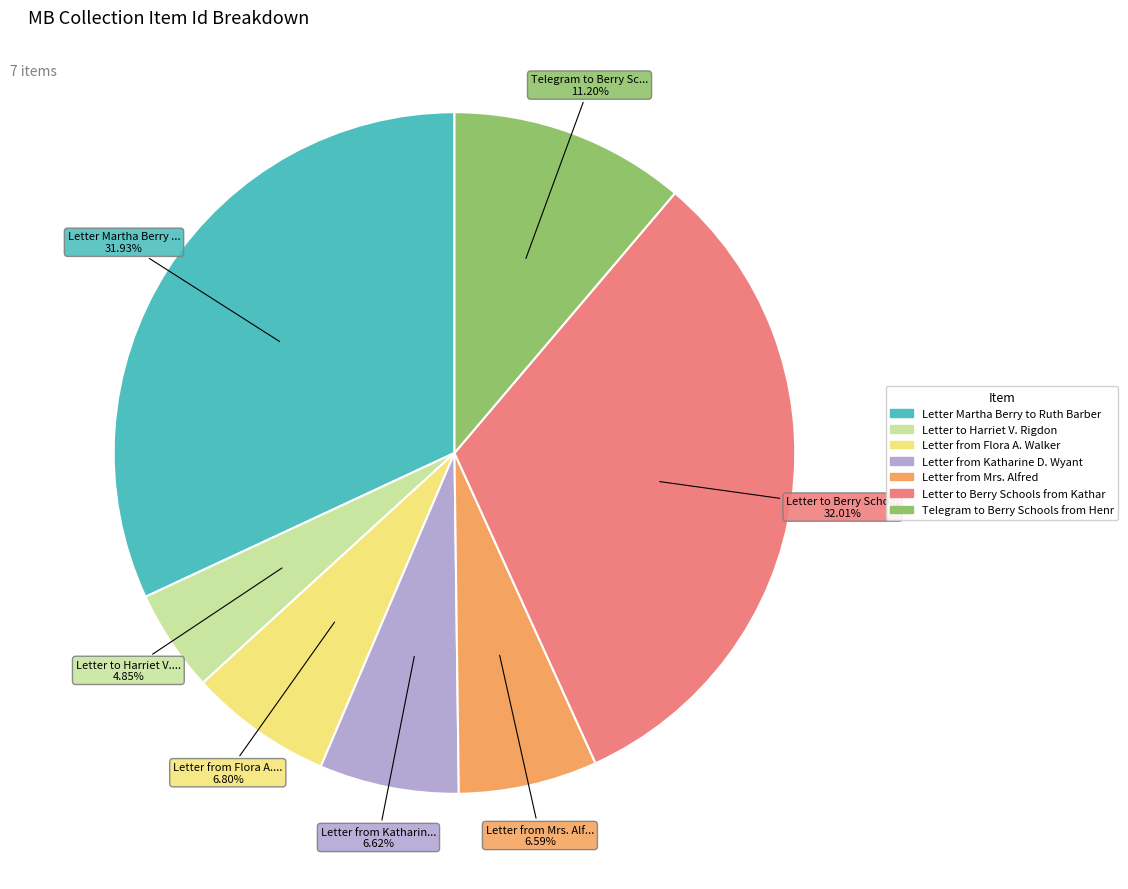

Is there any slice that represents more than half of the pie?

No